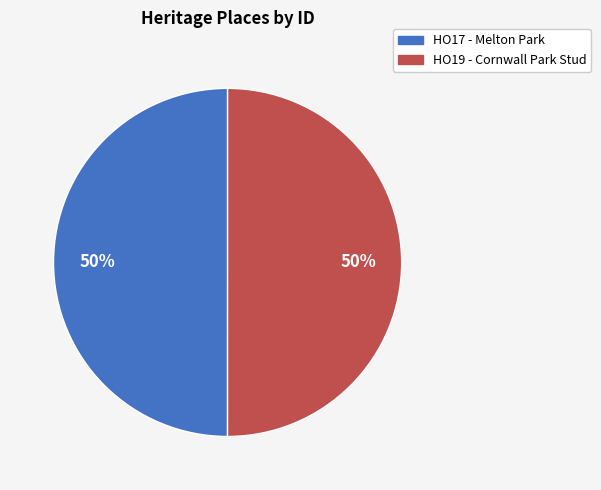

To the nearest percent, what percentage of the pie is HO17 - Melton Park?

50%